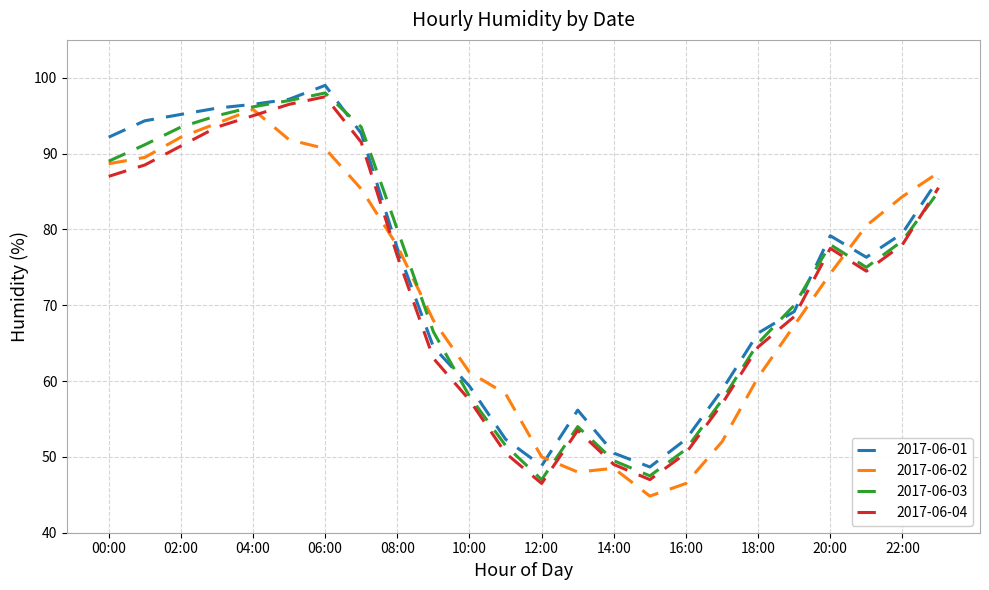

What is the greatest value displayed?

99.0